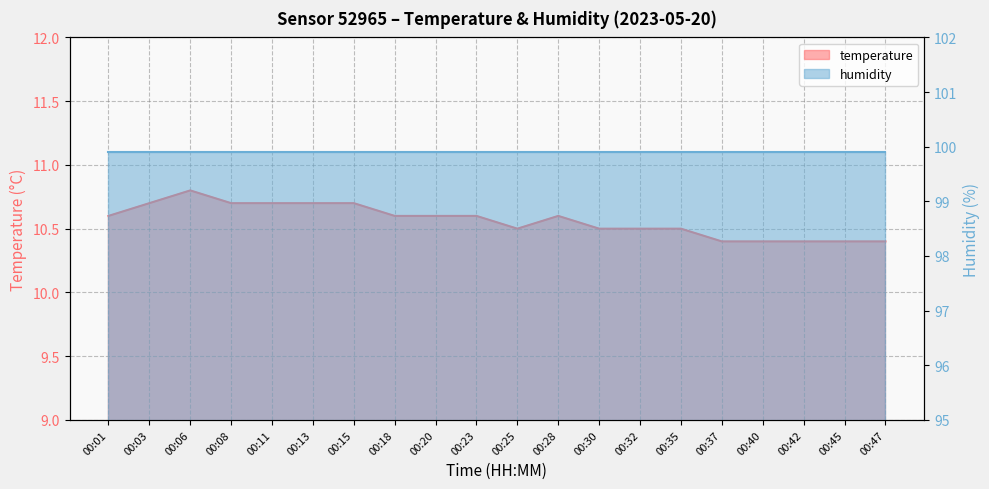

True or false: the data shows 10.6 at 00:01.

True